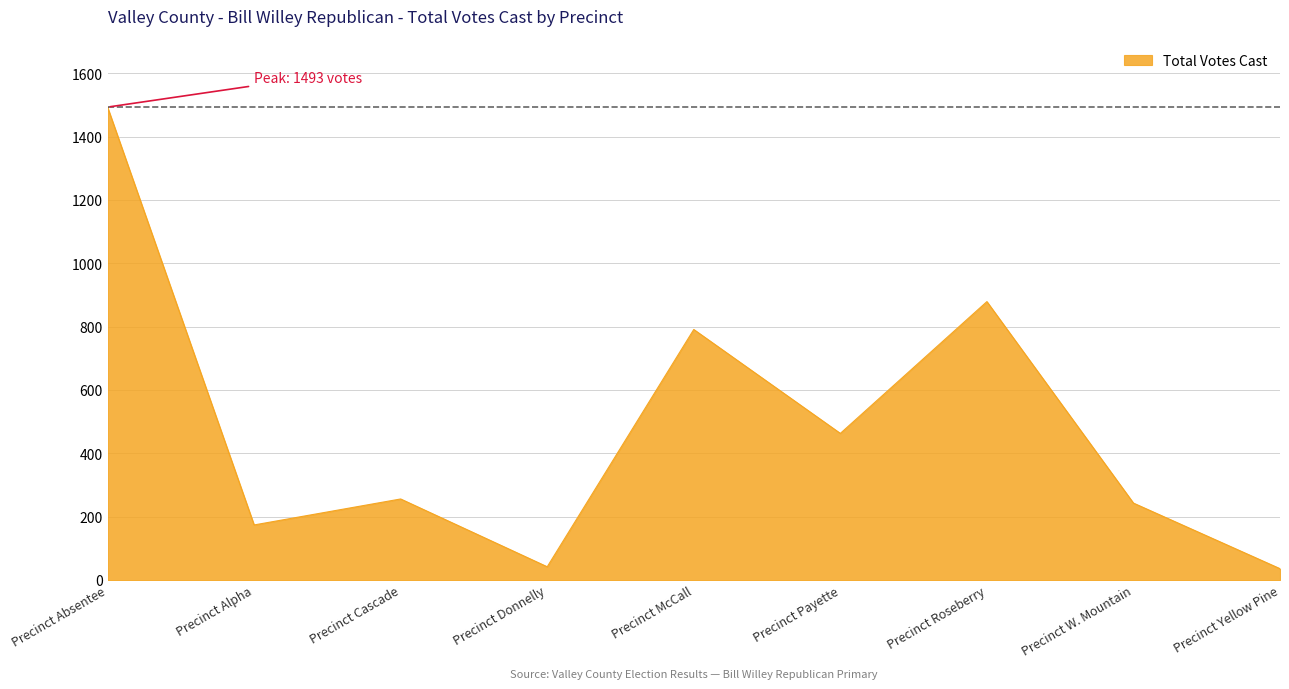

Is it true that the value at Precinct McCall is 386?

False